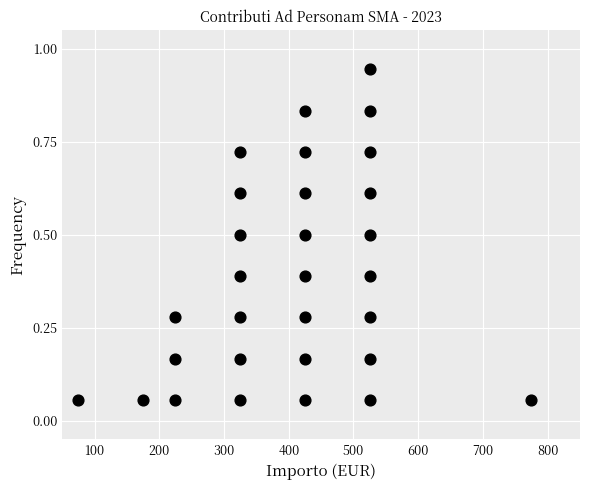

What is the range of X values (max minus min)?

700.0